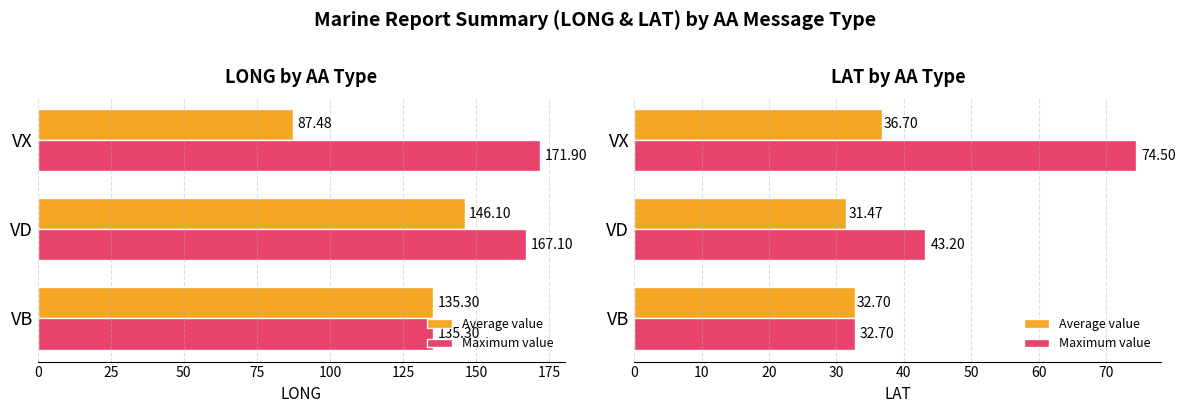

What are all the series names shown in the legend?

Average value, Maximum value